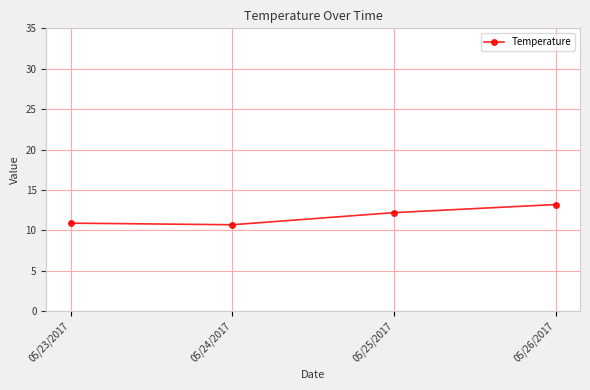

Does the chart display data point markers on the line(s)?

Yes